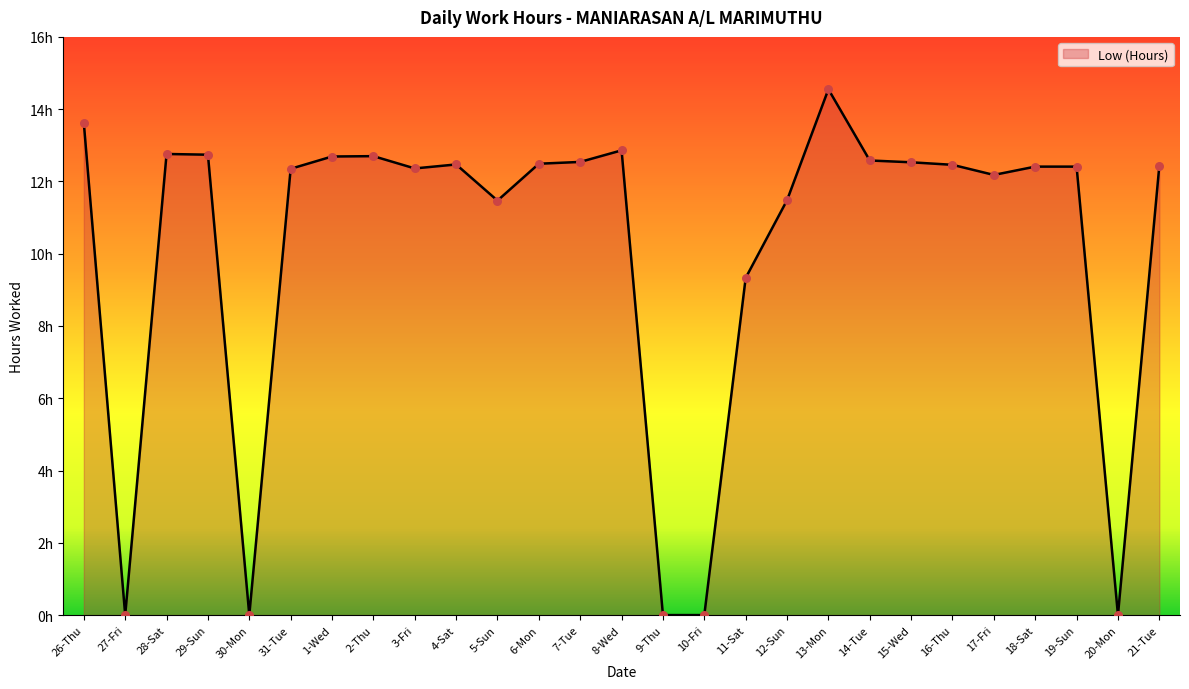

Between 17-Fri and 15-Wed, which is larger?

15-Wed